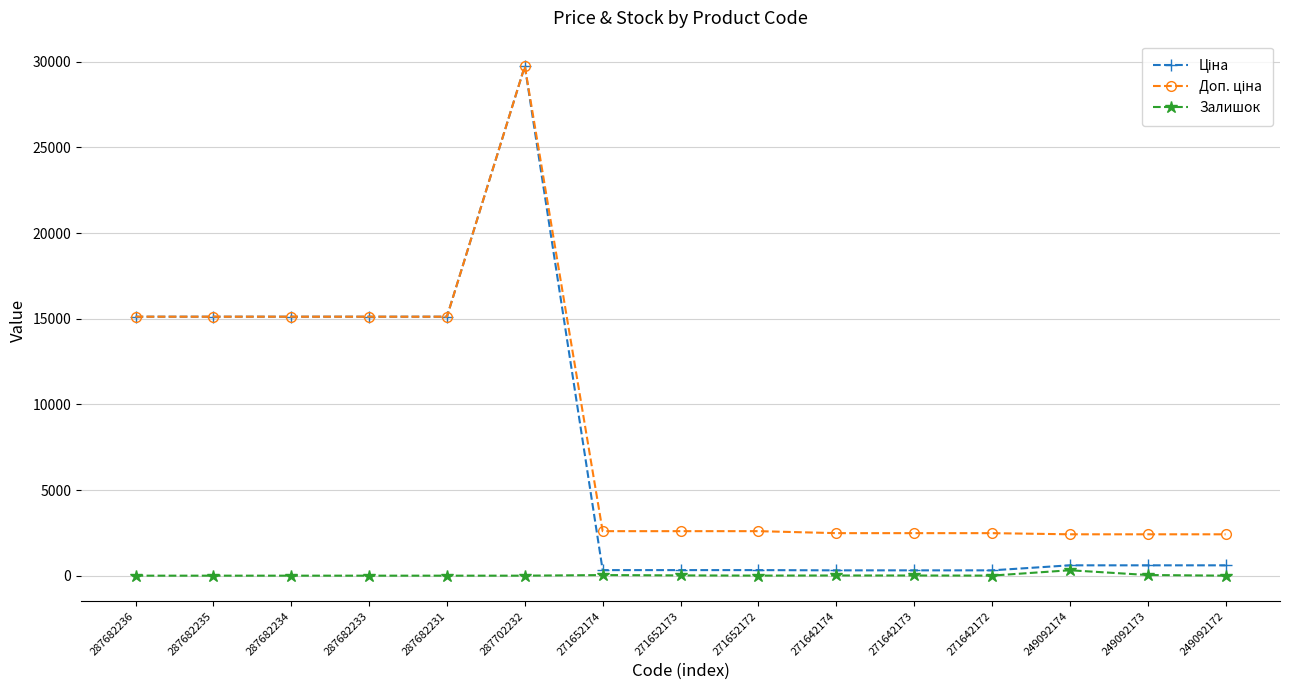

How many lines are shown in the chart?

3